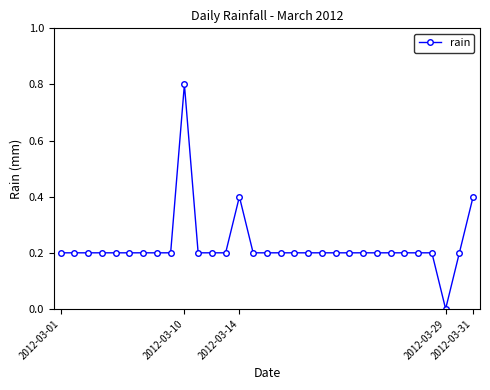

True or false: the data has more than 0 interior local peaks.

True